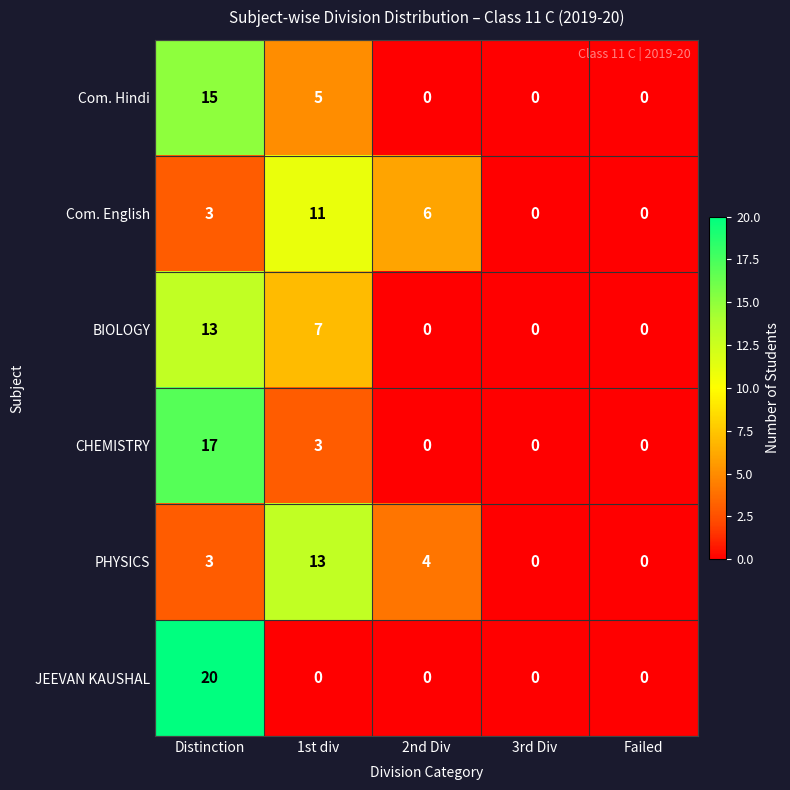

At 1st div, list the series in order from largest to smallest.

PHYSICS, Com. English, BIOLOGY, Com. Hindi, CHEMISTRY, JEEVAN KAUSHAL